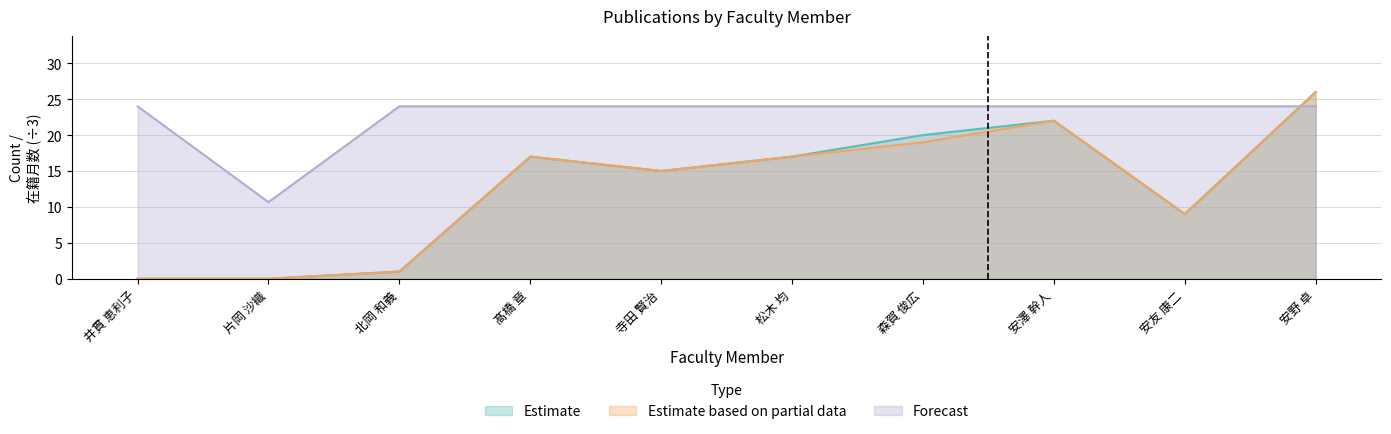

Where is the first local maximum for 著作合計(欧文)?

髙橋 章